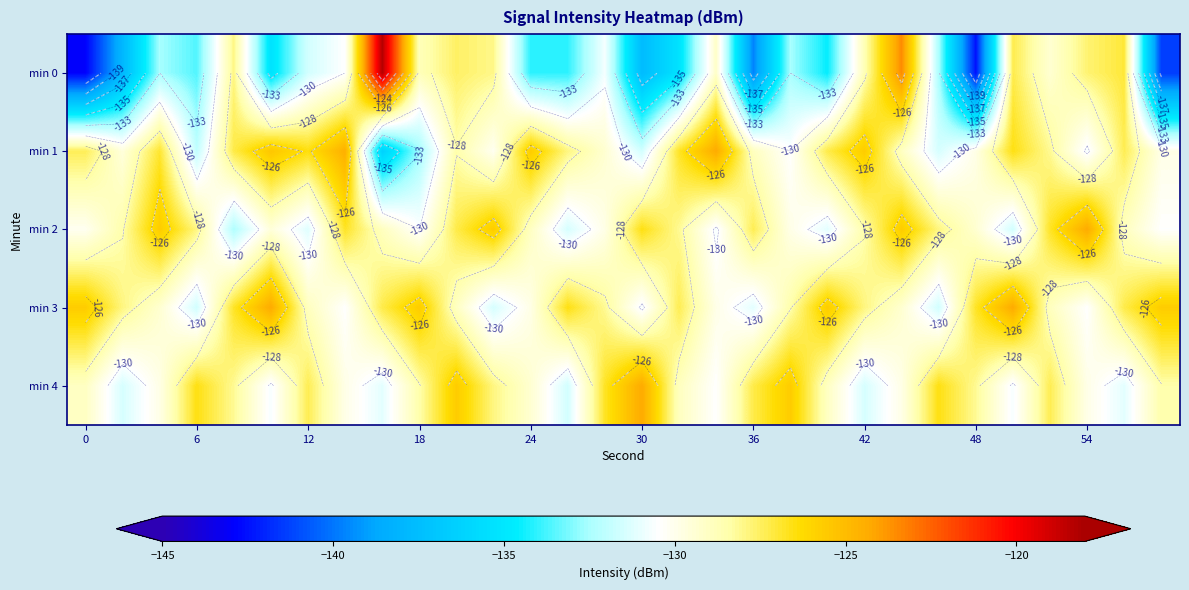

How many values in the min 2 series exceed -128?

11